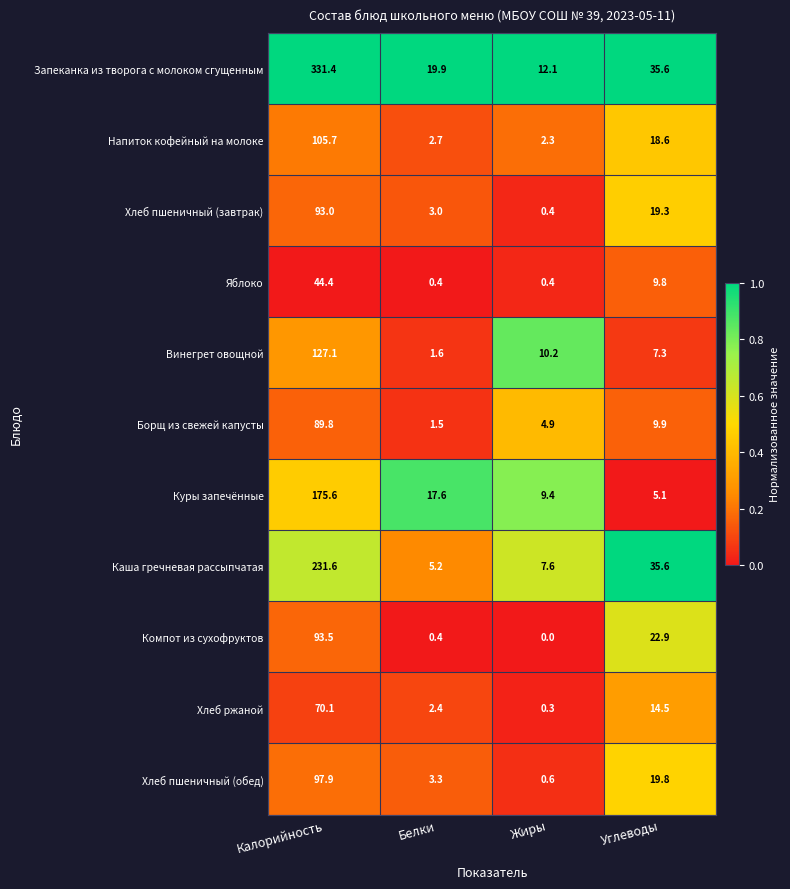

At Калорийность, list the series in order from smallest to largest.

Яблоко, Хлеб ржаной, Борщ из свежей капусты, Хлеб пшеничный (завтрак), Компот из сухофруктов, Хлеб пшеничный (обед), Напиток кофейный на молоке, Винегрет овощной, Куры запечённые, Каша гречневая рассыпчатая, Запеканка из творога с молоком сгущенным